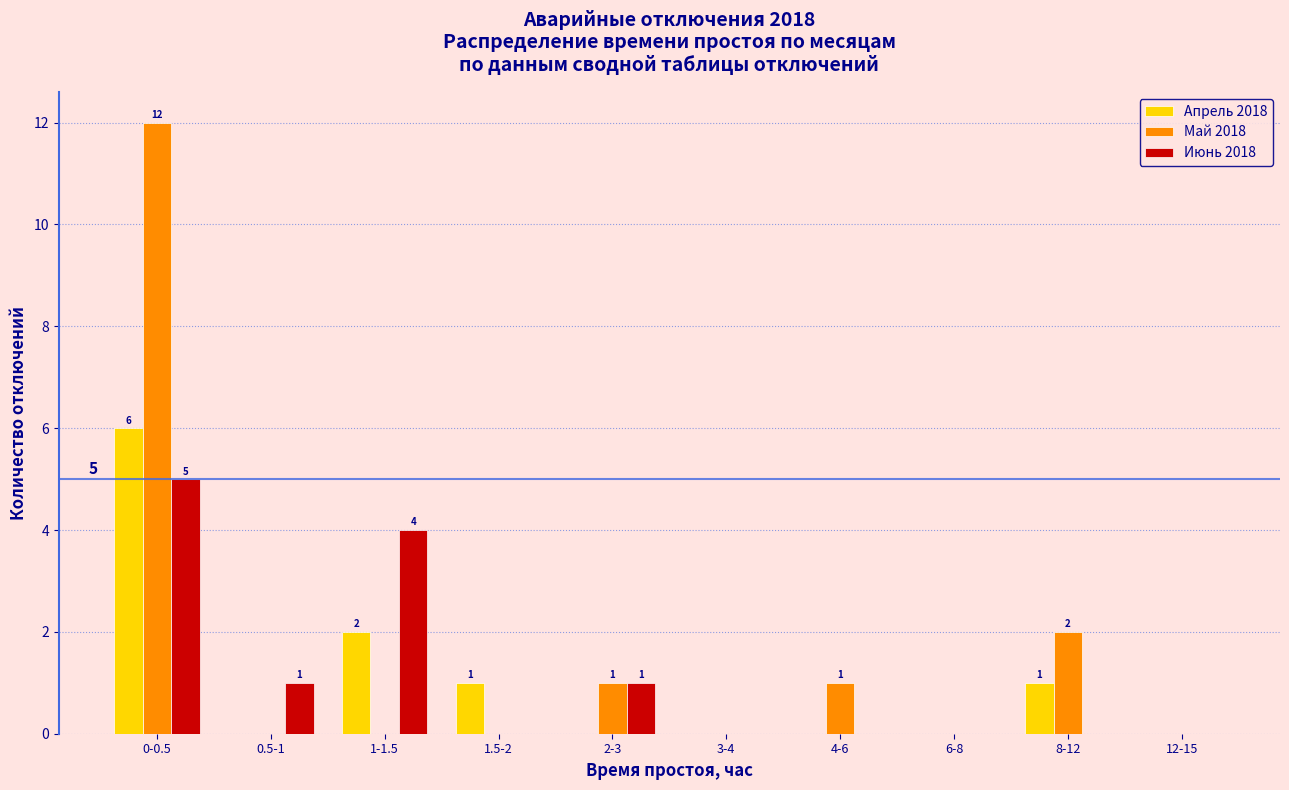

Reading left to right, transcribe all the data shown in this chart.

Апрель 2018: 0-0.5=6	0.5-1=0	1-1.5=2	1.5-2=1	2-3=0	3-4=0	4-6=0	6-8=0	8-12=1	12-15=0
Май 2018: 0-0.5=12	0.5-1=0	1-1.5=0	1.5-2=0	2-3=1	3-4=0	4-6=1	6-8=0	8-12=2	12-15=0
Июнь 2018: 0-0.5=5	0.5-1=1	1-1.5=4	1.5-2=0	2-3=1	3-4=0	4-6=0	6-8=0	8-12=0	12-15=0